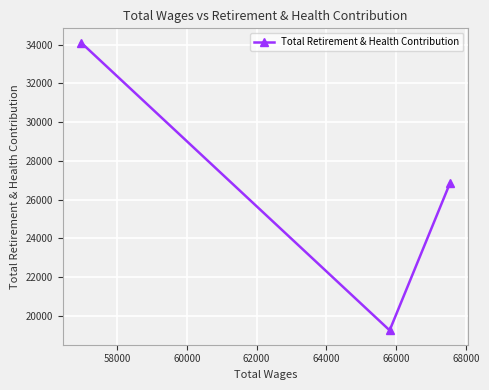

What is the smallest value displayed?

19262